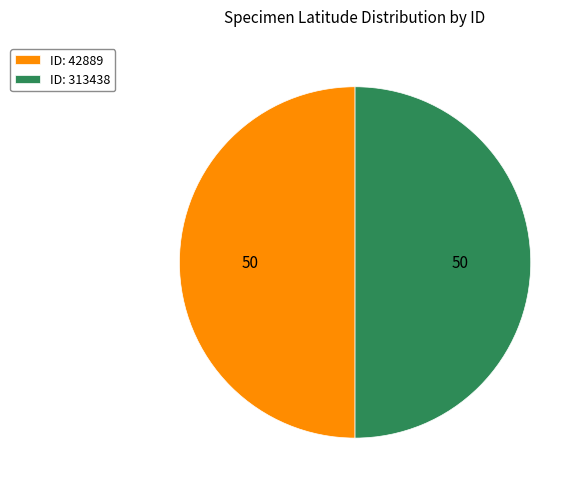

How many slices are in this pie chart?

2